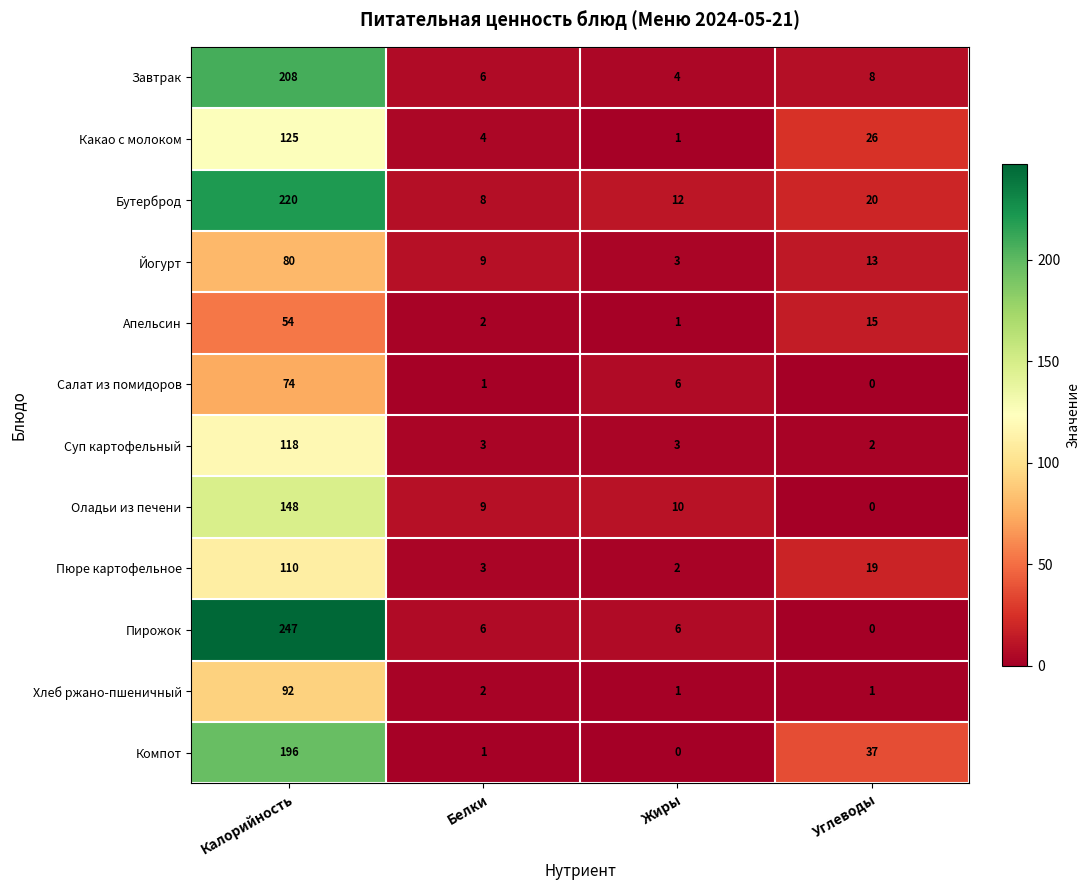

What is the average value of the Апельсин series?

18